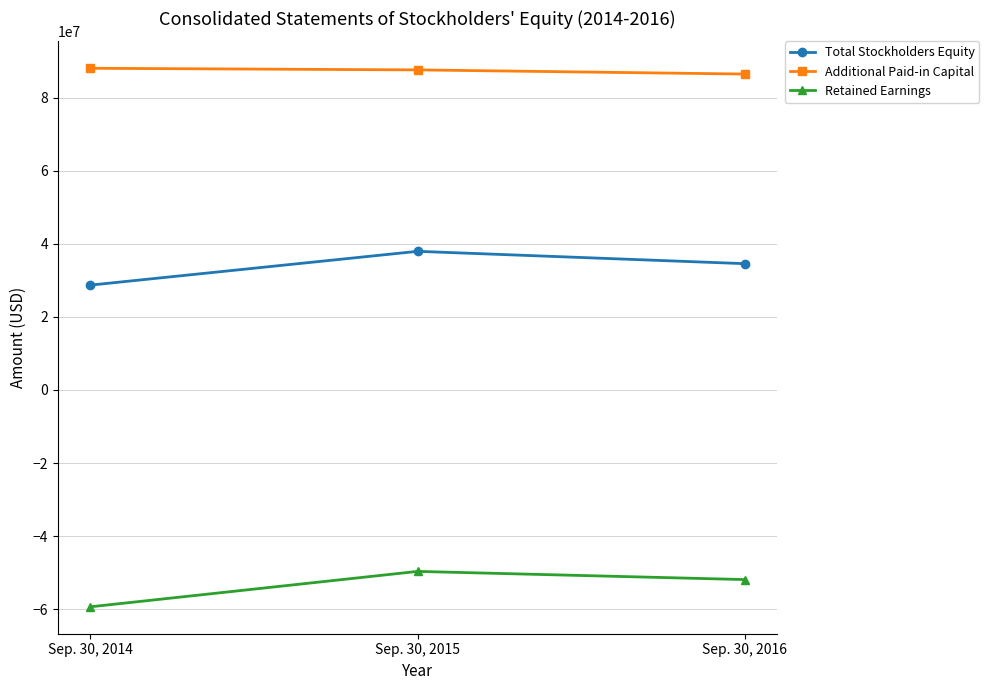

What is the greatest value displayed?

88049125